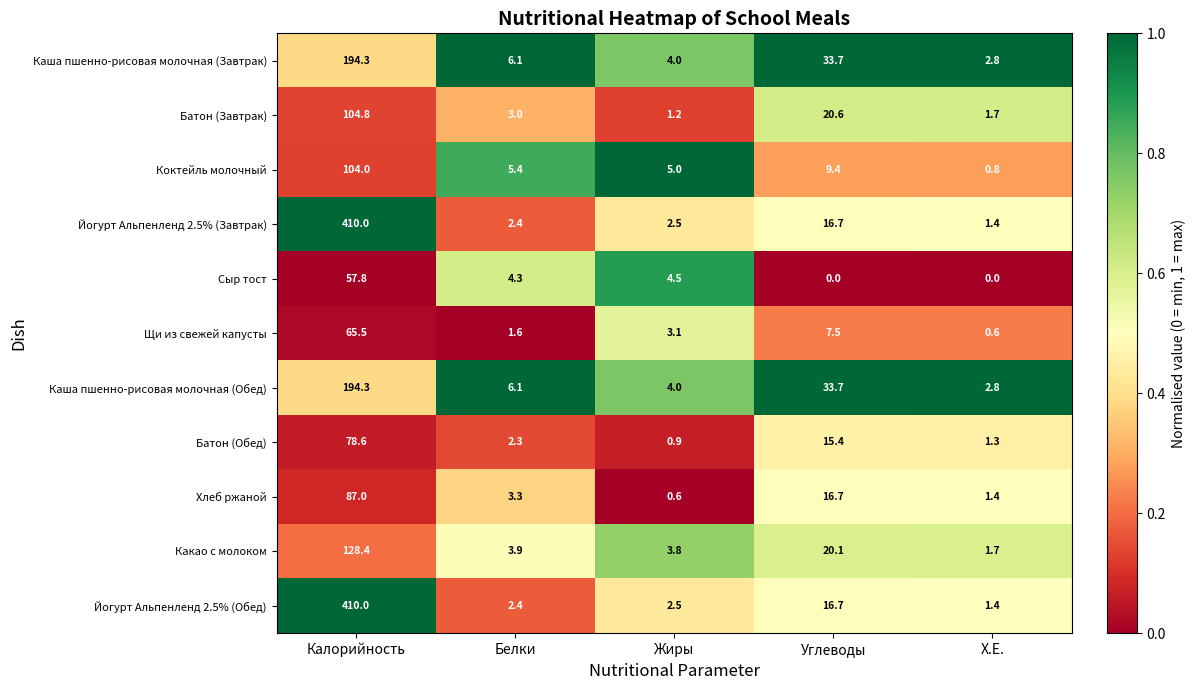

What is the highest value of the Батон (Завтрак) series?

104.8